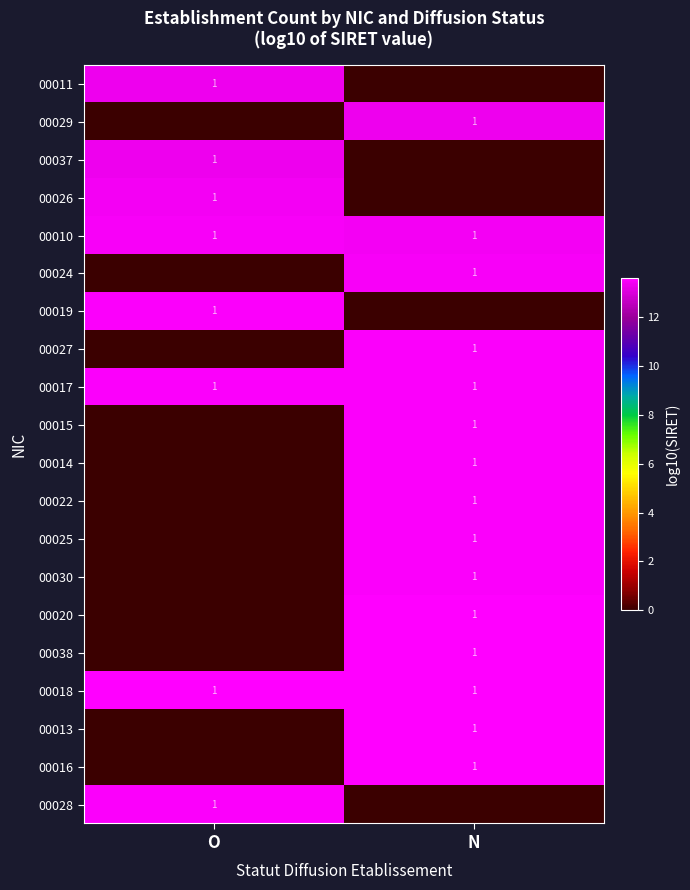

The value of 00015 at N is 2. True or false?

False